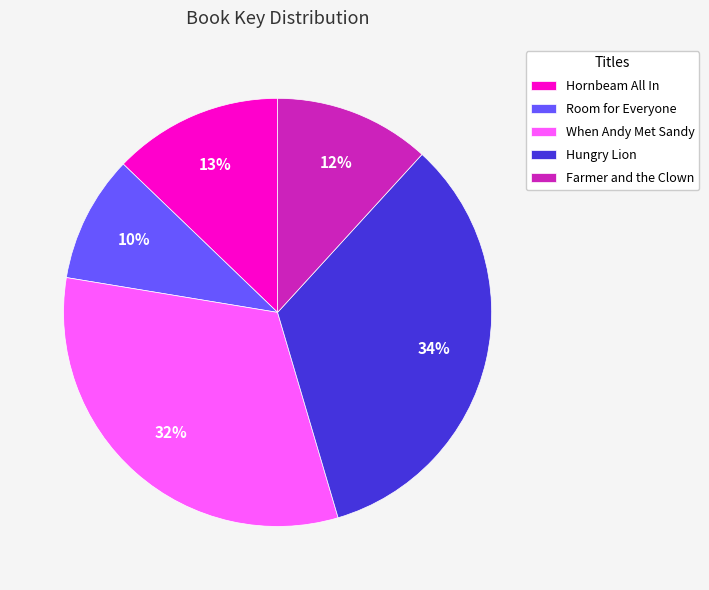

Count the number of slices in the pie.

5